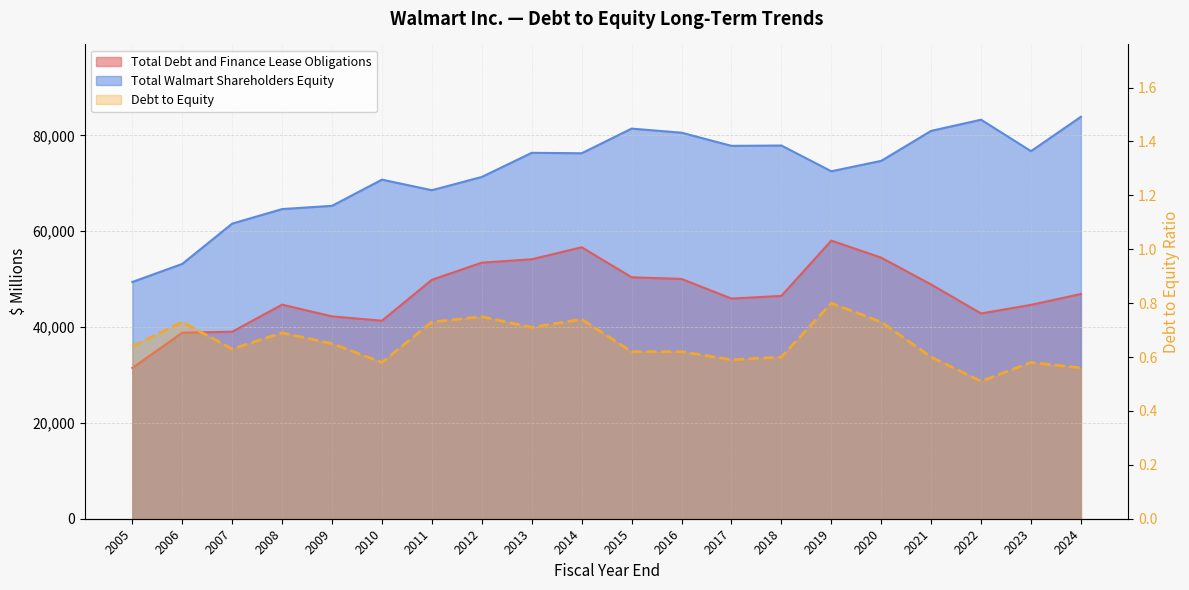

What is the value of the 8th point from the left?

0.8